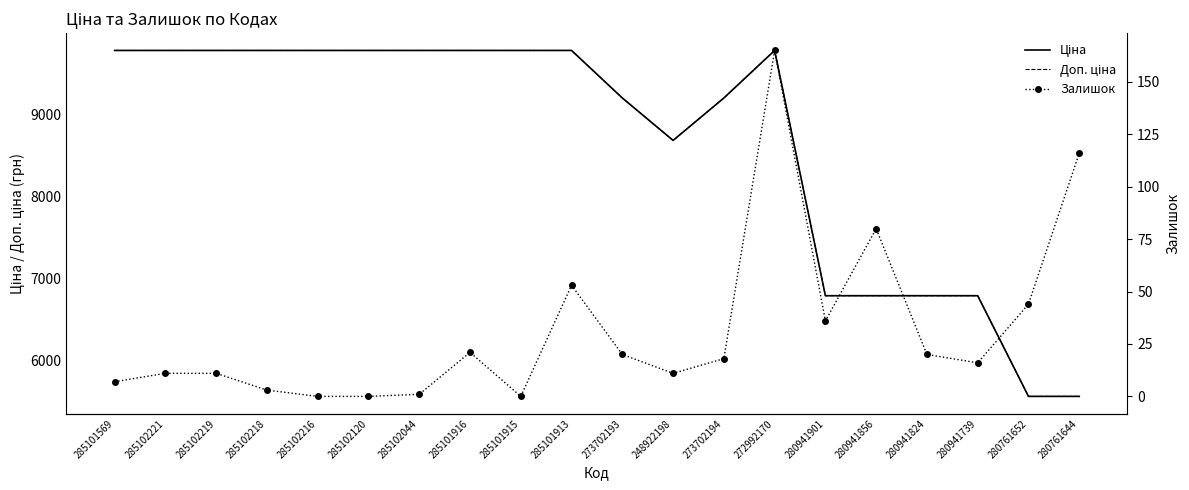

The Залишок series shows 80.0 at 280941856. True or false?

True